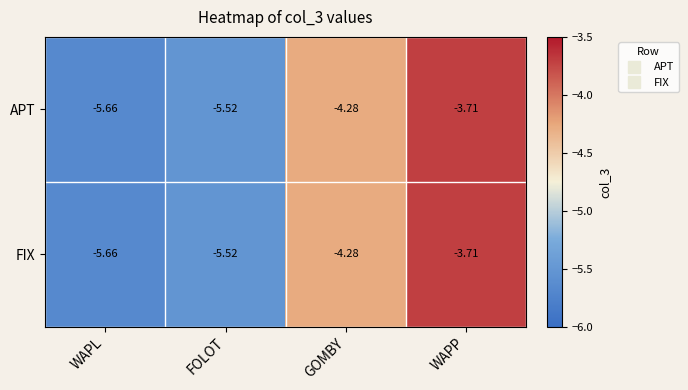

How many data points in FIX are above -4?

1